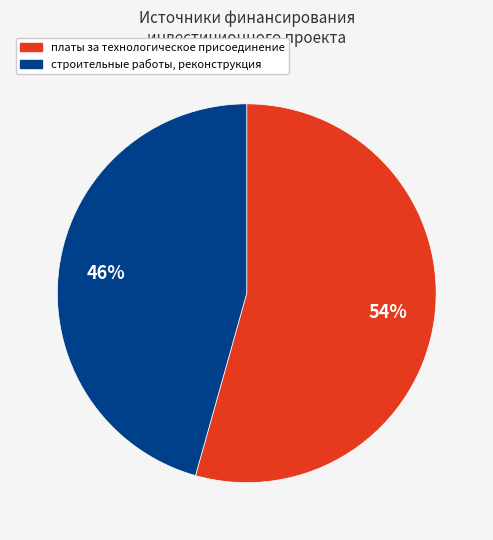

Does any single category account for the majority?

Yes